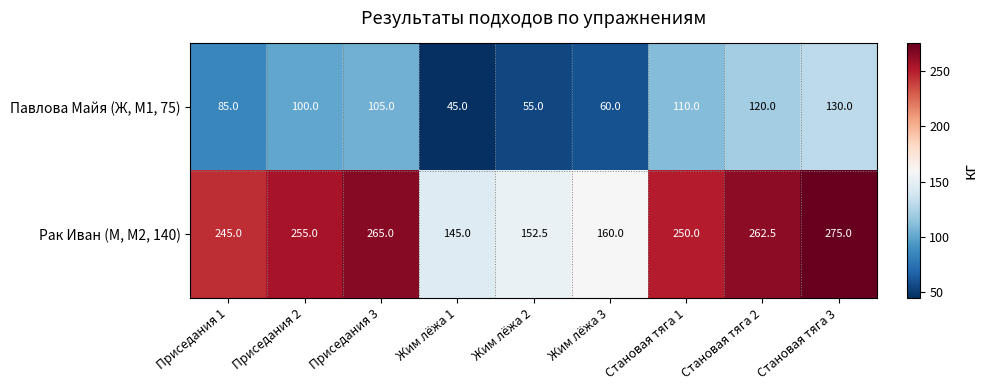

Rank the series by their average value, from lowest to highest.

Павлова Майя (Ж, M1, 75), Рак Иван (М, M2, 140)